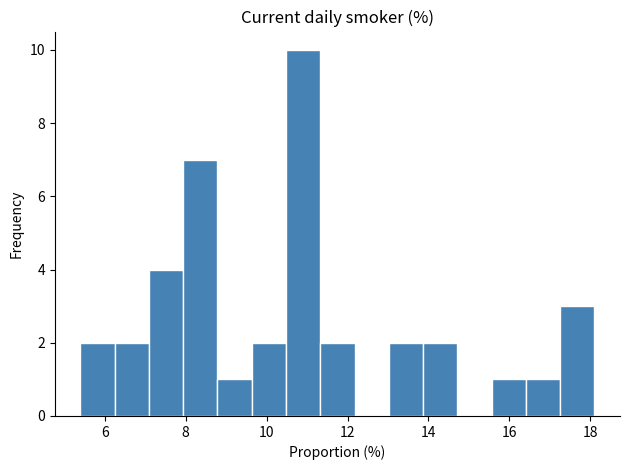

Reading left to right, transcribe this chart: for each bar, give the range it covers on the x-axis and its height. Neither the bar edges nor the heights are printed on the chart, so give them approximately, as read against the axes.

5.4 to 6.2: 2
6.2 to 7.0: 2
7.0 to 8.0: 4
8.0 to 8.8: 7
8.8 to 9.6: 1
9.6 to 10.4: 2
10.4 to 11.4: 10
11.4 to 12.2: 2
12.2 to 13.0: 0
13.0 to 13.8: 2
13.8 to 14.8: 2
14.8 to 15.6: 0
15.6 to 16.4: 1
16.4 to 17.2: 1
17.2 to 18.2: 3